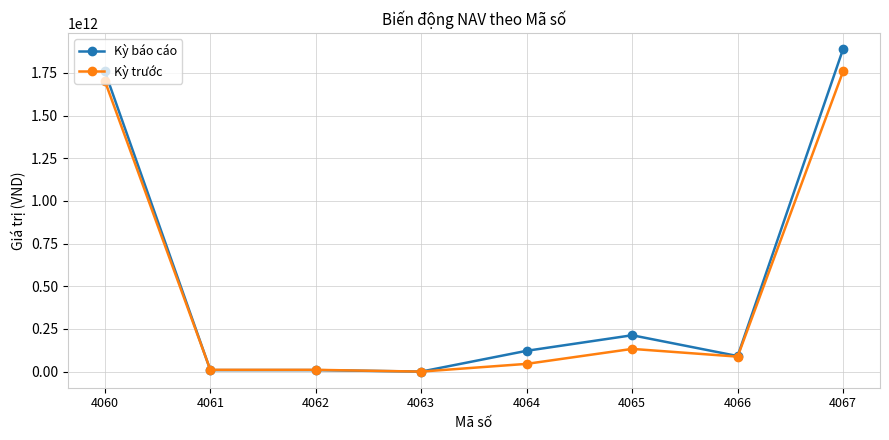

List the series in order of their peak value, highest first.

Kỳ báo cáo, Kỳ trước